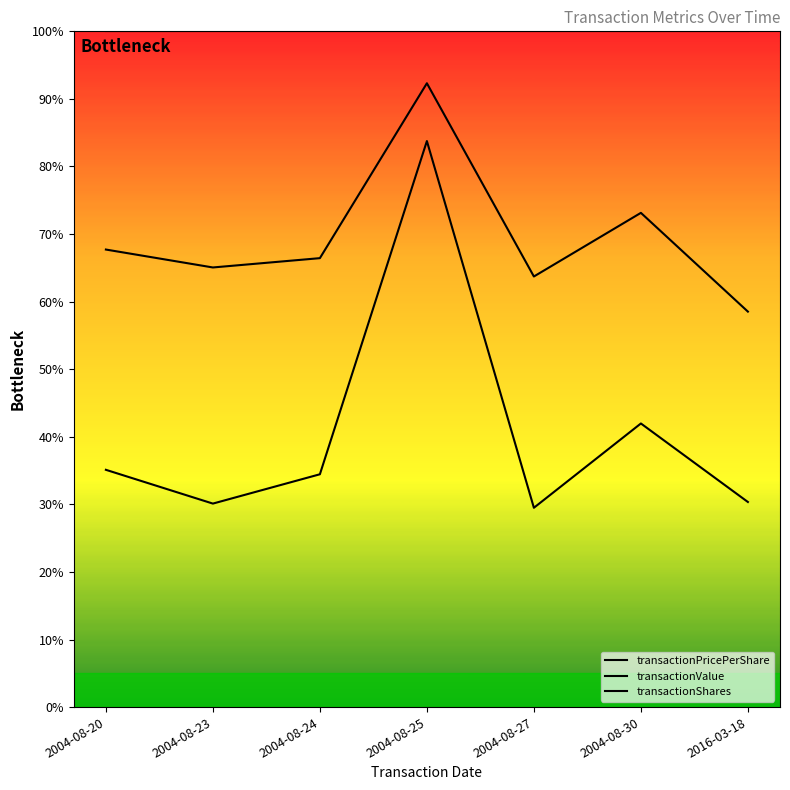

At 2016-03-18, list the series in order from smallest to largest.

transactionPricePerShare, transactionValue, transactionShares